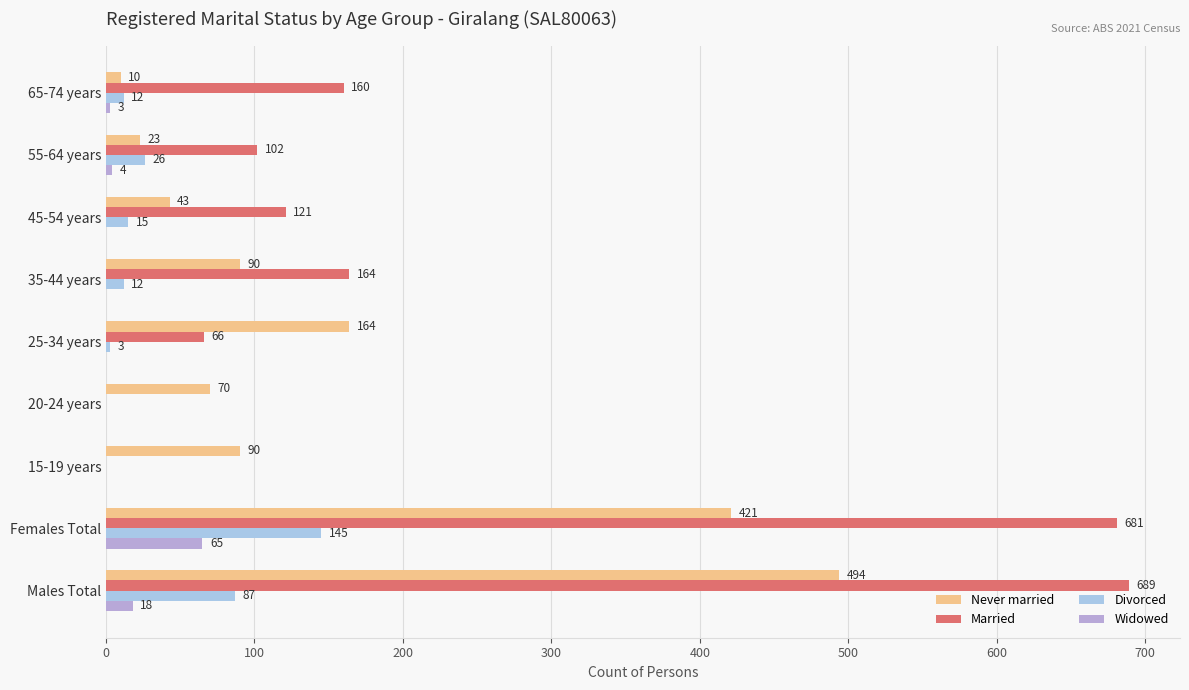

What is the difference between the maximum and minimum values in the Never married series?

484